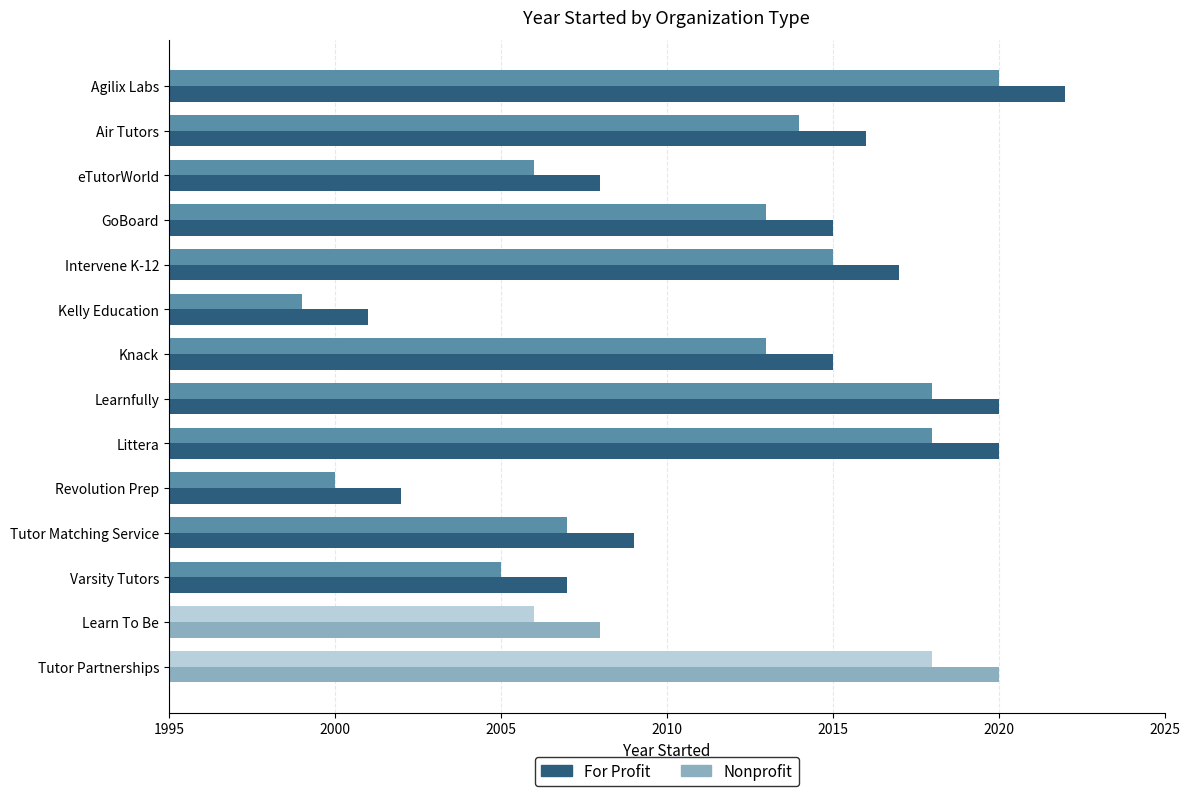

What is the greatest value displayed?

2022